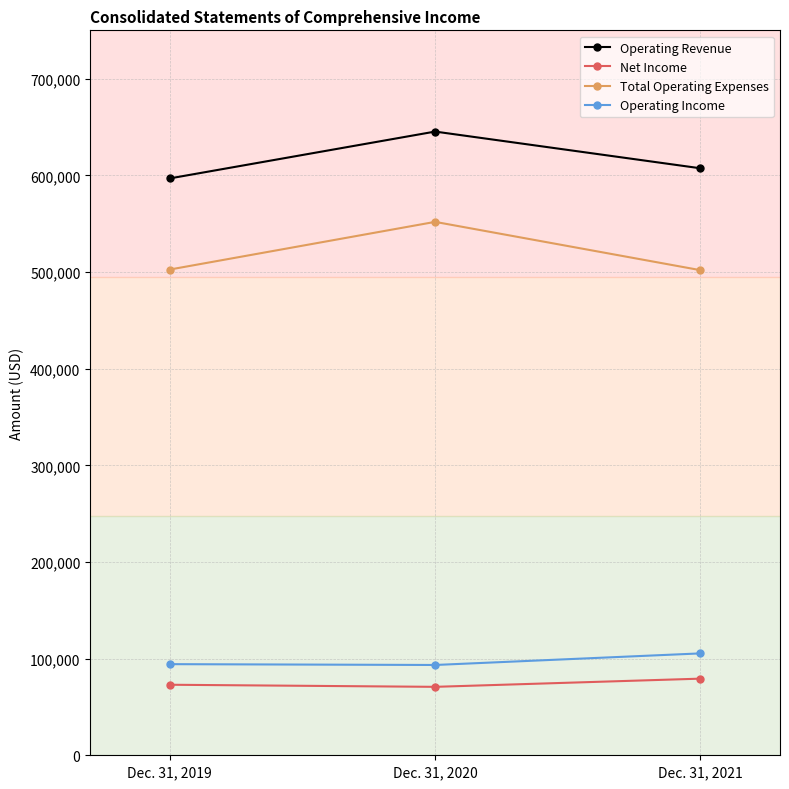

At Dec. 31, 2019, list the series in order from smallest to largest.

Net Income, Operating Income, Total Operating Expenses, Operating Revenue